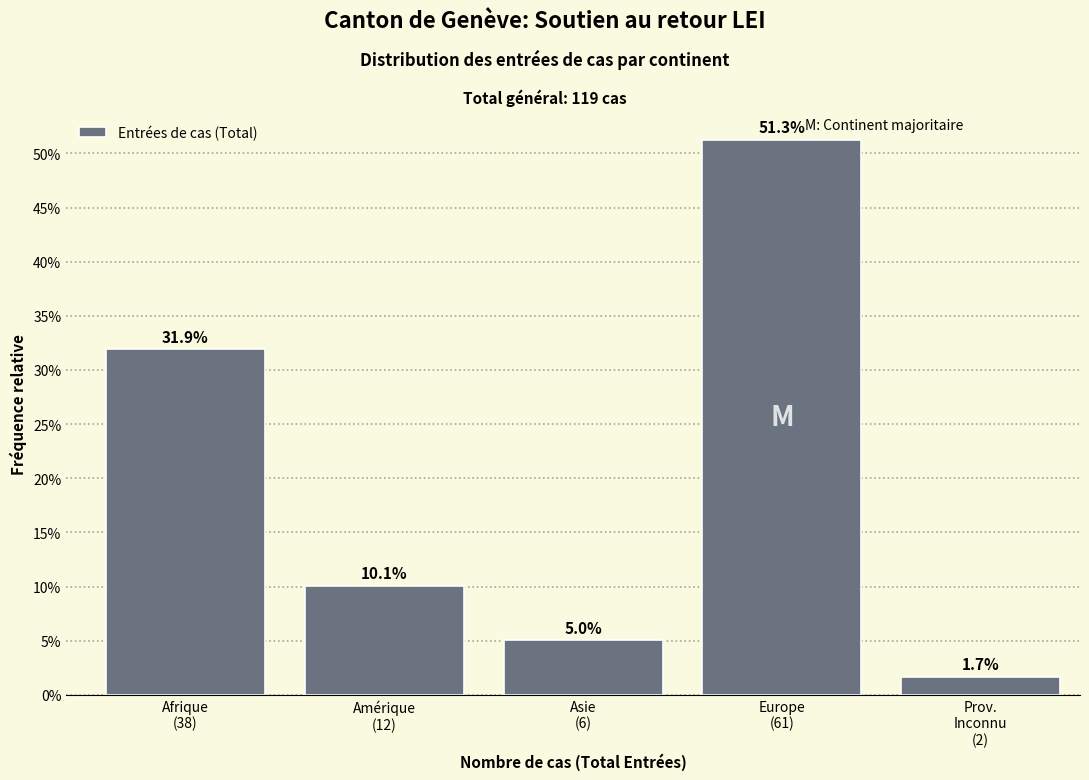

Reading left to right, extract all data points from this chart.

31.9	10.1	5.0	51.3	1.7